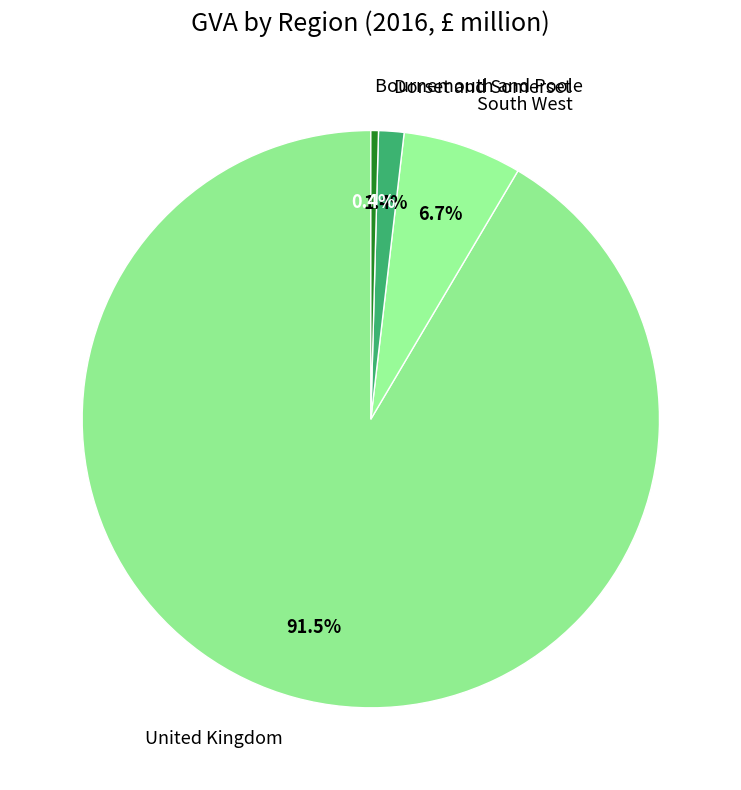

What is the smallest slice in the pie chart?

Bournemouth and Poole